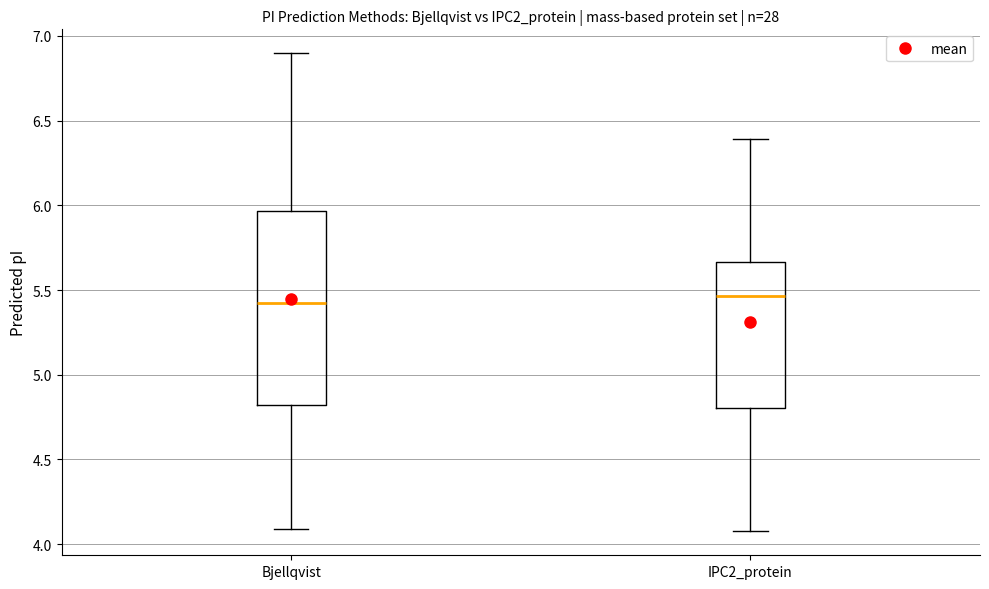

Reading left to right, read every box against the y-axis: the position of its median line, the range the box covers, and the ends of its whiskers. The values are not printed on the chart, so give them approximately, as read against the axis.

Bjellqvist: median 5.40, box 4.80 to 5.95, whiskers 4.10 to 6.90
IPC2_protein: median 5.45, box 4.80 to 5.65, whiskers 4.10 to 6.40